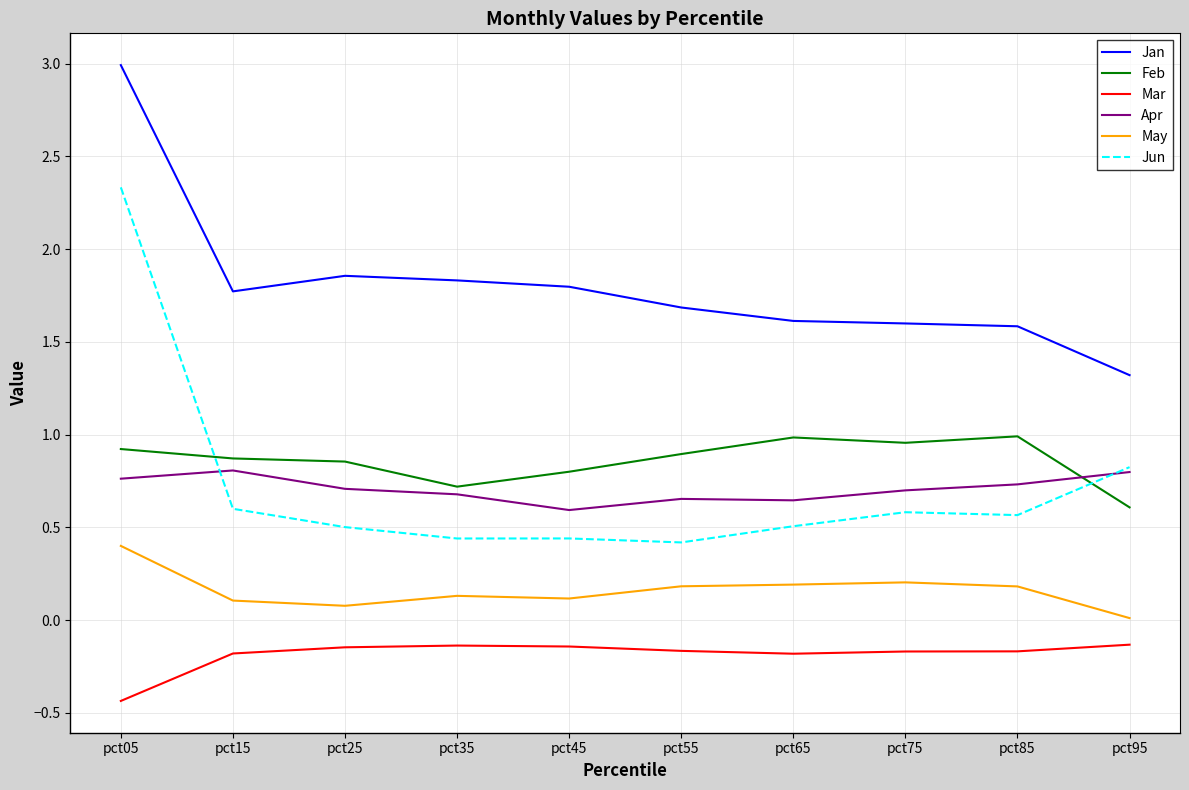

Does the chart display data point markers on the line(s)?

No